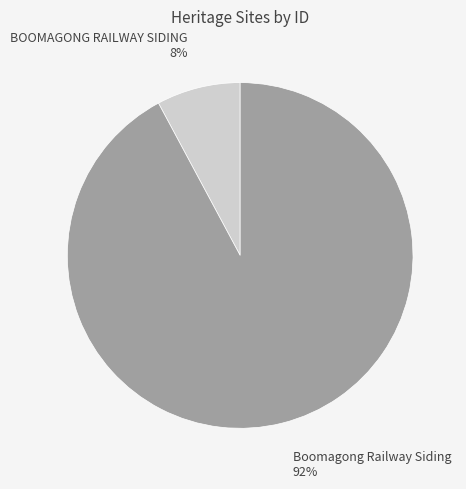

Does BOOMAGONG RAILWAY SIDING represent more than half of the total?

No